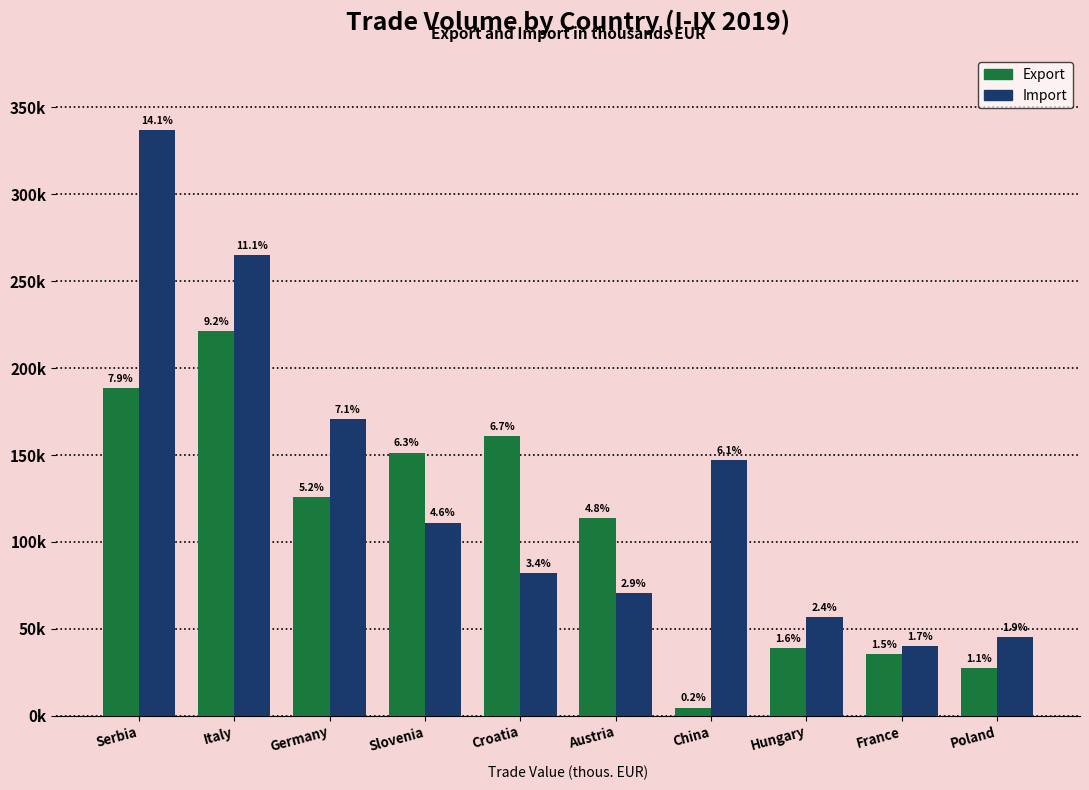

What are all the series names shown in the legend?

Export, Import